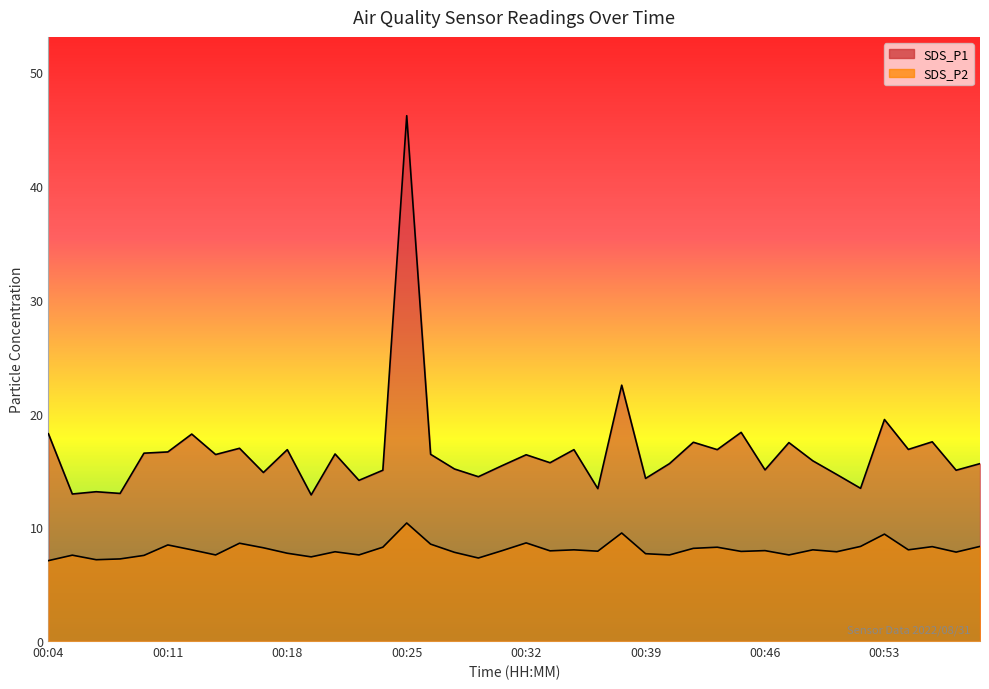

What is the difference between the second highest and second lowest values in the SDS_P1 series?

9.6